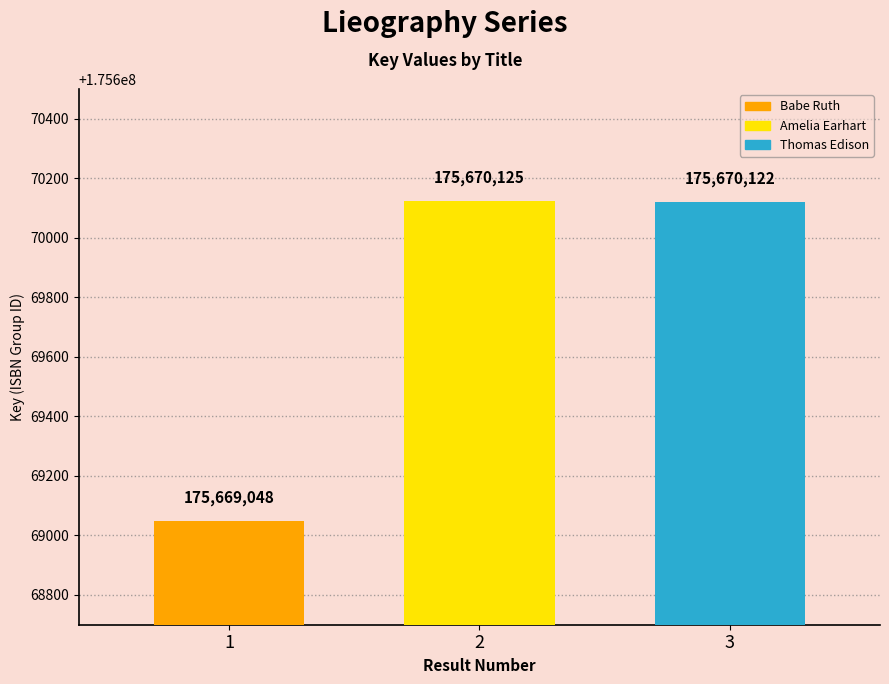

What is the maximum value shown in the chart?

175670125